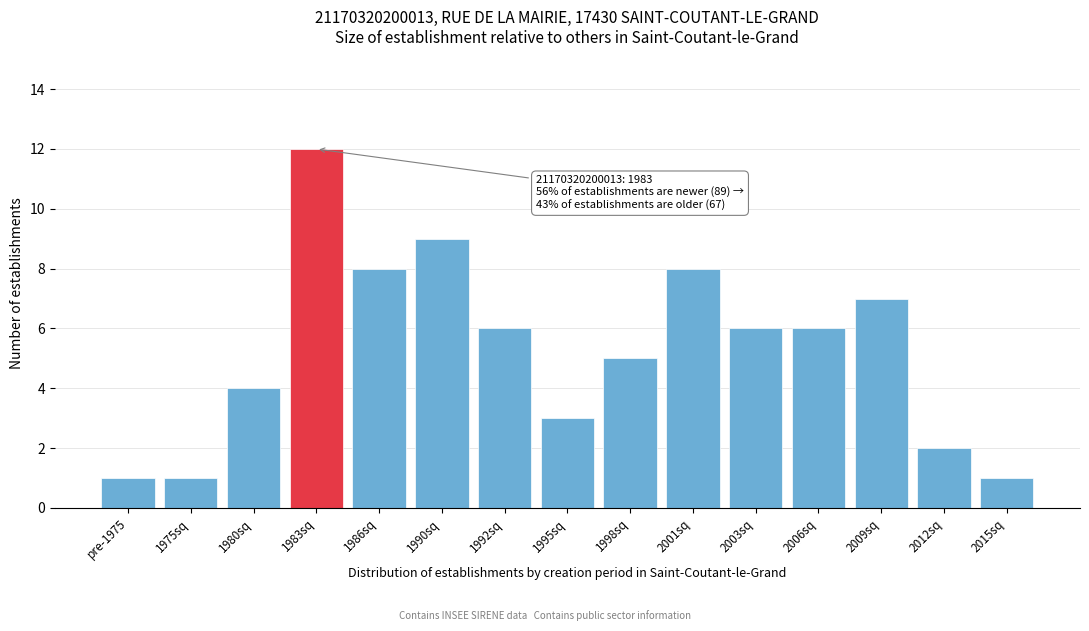

Reading left to right, extract all data points from this chart.

pre-1975=1	1975sq=1	1980sq=4	1983sq=12	1986sq=8	1990sq=9	1992sq=6	1995sq=3	1998sq=5	2001sq=8	2003sq=6	2006sq=6	2009sq=7	2012sq=2	2015sq=1